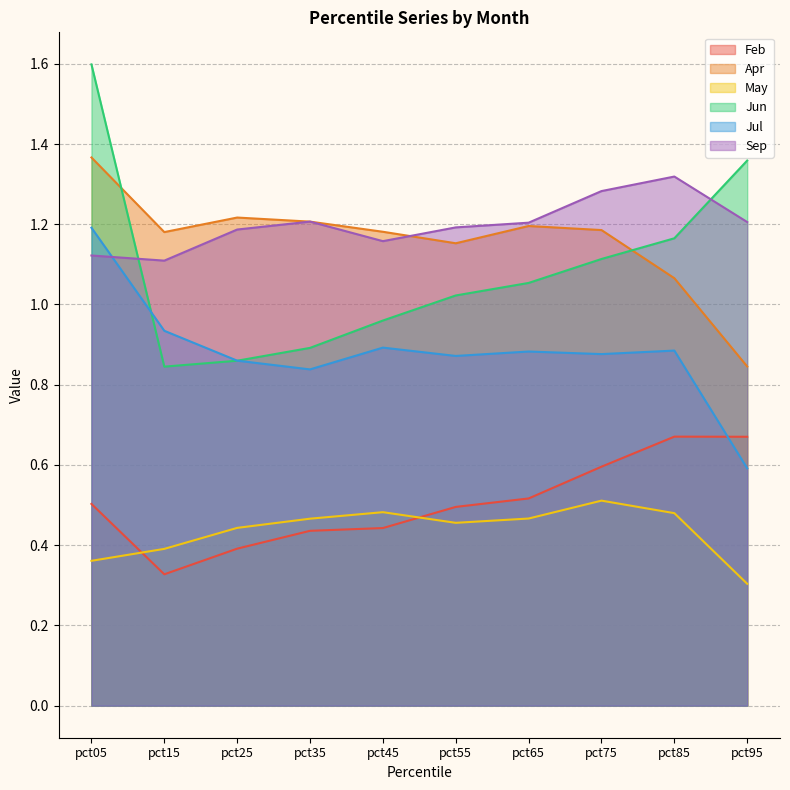

Is it true that May equals 0.3 at pct95?

True